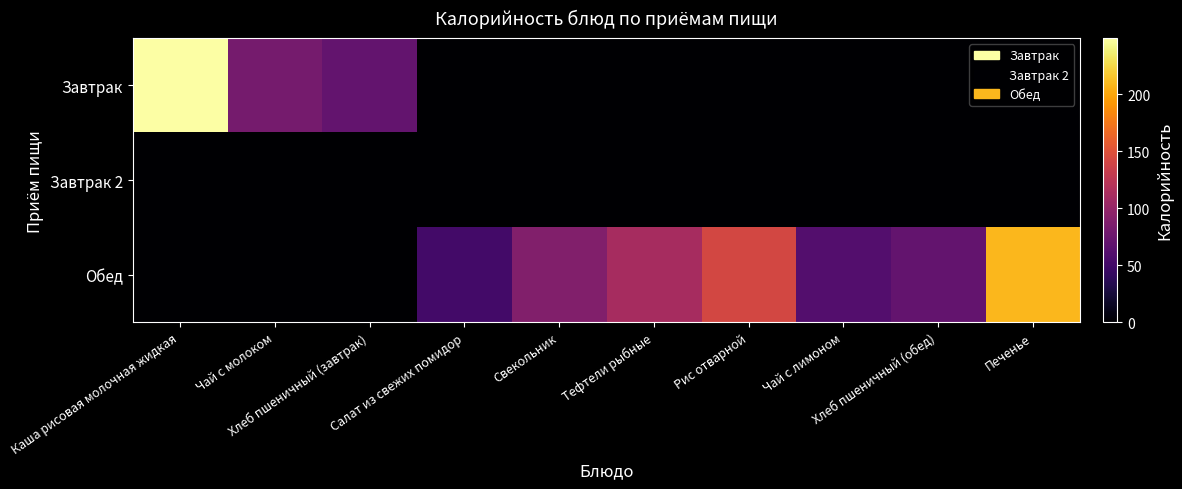

List the series in order of their overall mean, lowest first.

Завтрак 2, Завтрак, Обед